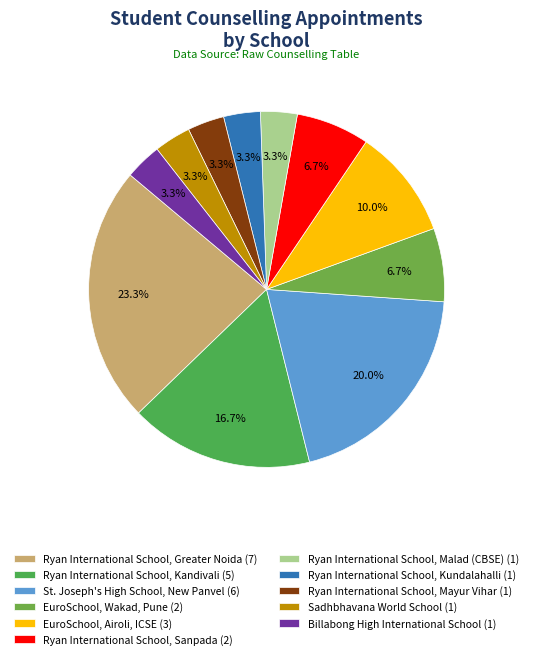

To the nearest percent, what is the average slice percentage?

9%